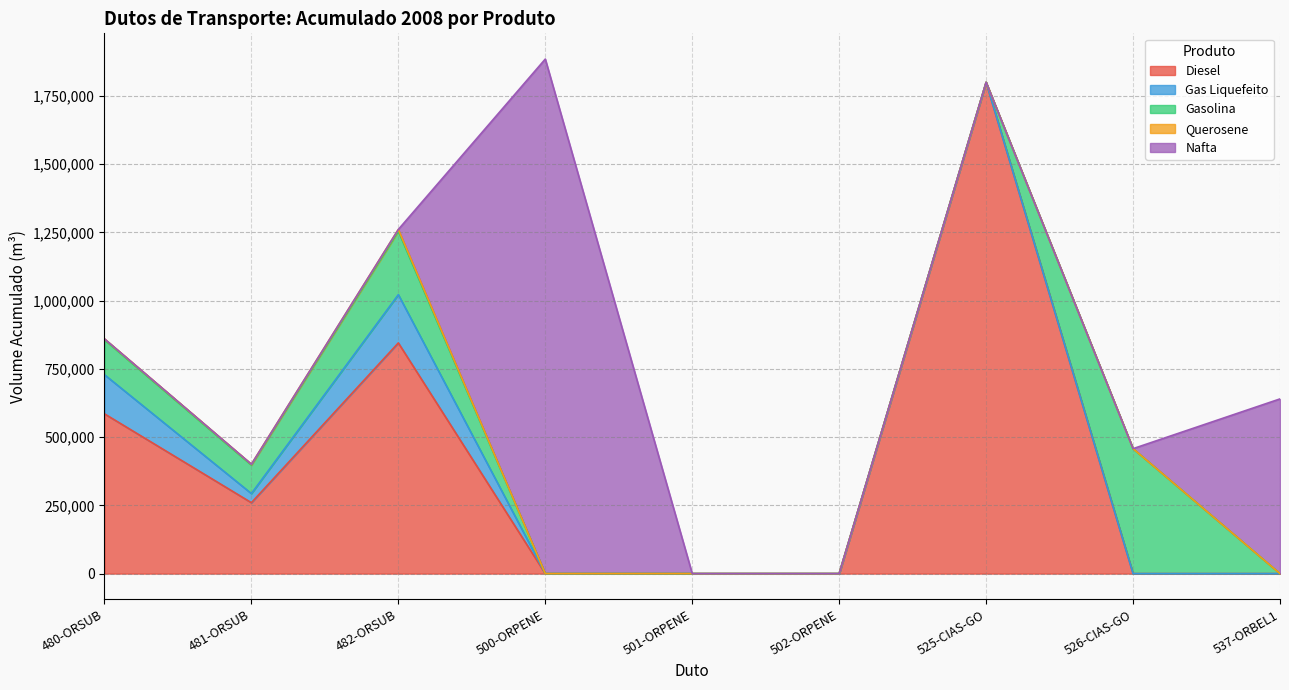

How many lines are shown in the chart?

5